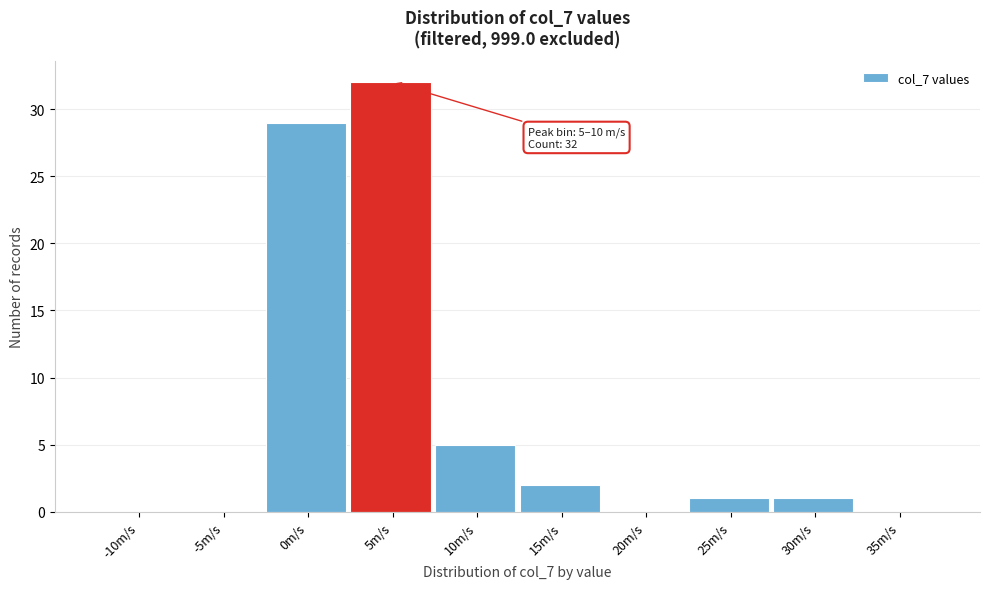

Reading left to right, list all the values displayed in this chart.

-10m/s=0	-5m/s=0	0m/s=29	5m/s=32	10m/s=5	15m/s=2	20m/s=0	25m/s=1	30m/s=1	35m/s=0